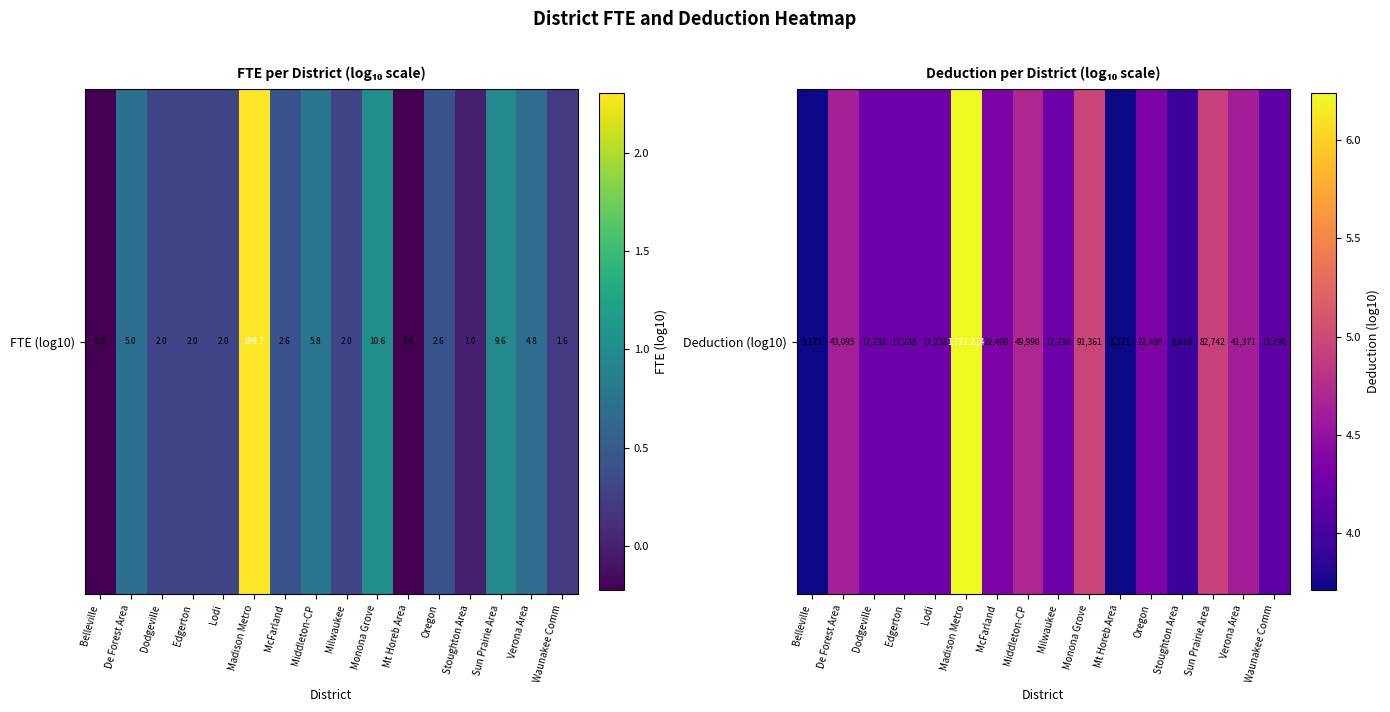

What is the difference between the values at Sun Prairie Area and Mt Horeb Area?

1.2